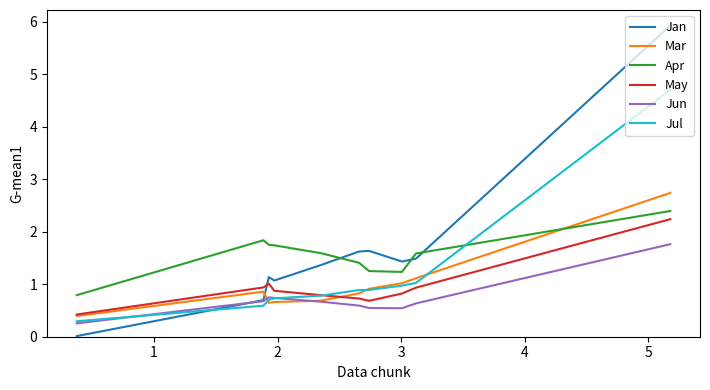

Which series has the largest range (max minus min)?

Jan